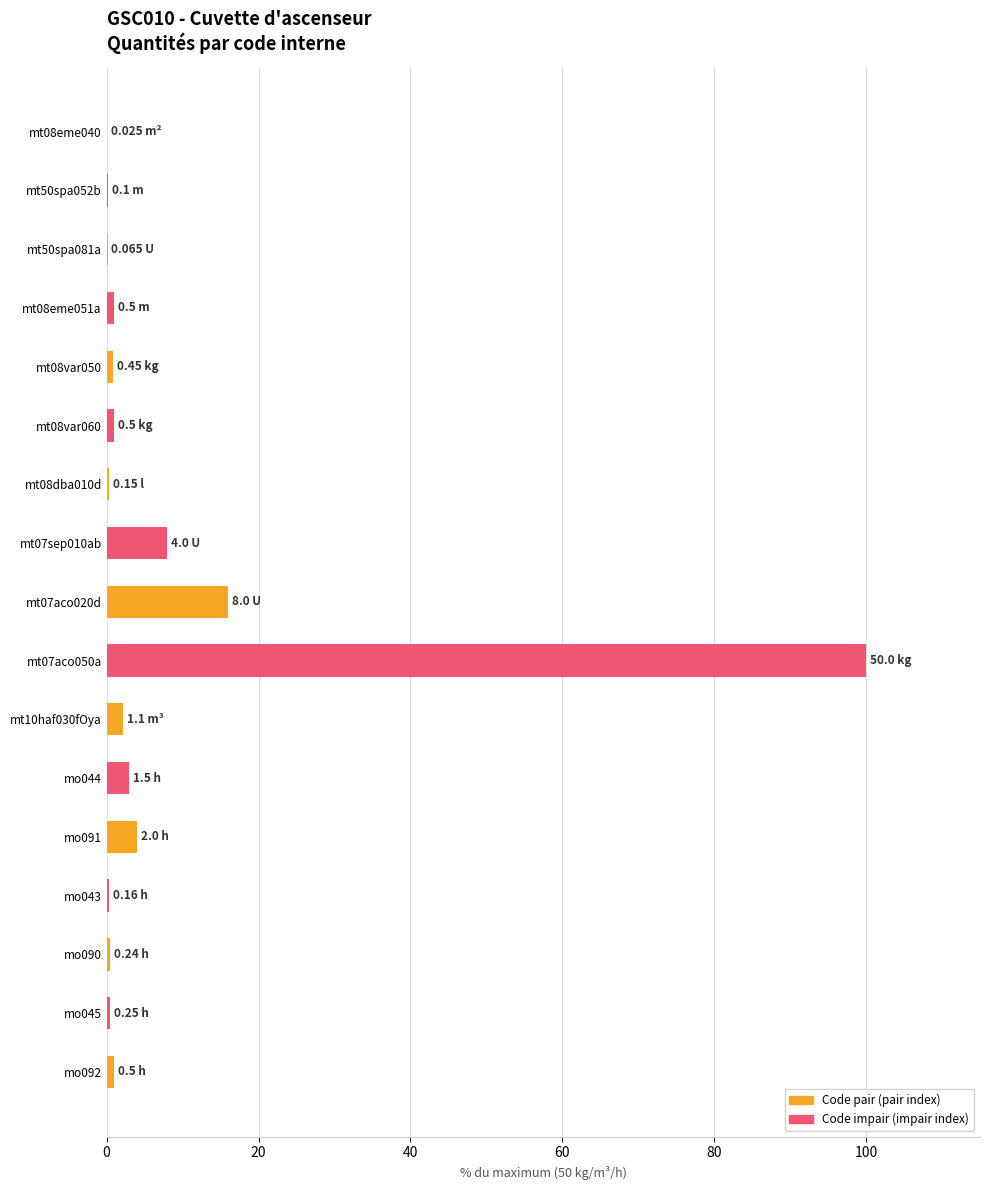

Are the bars horizontal?

Yes